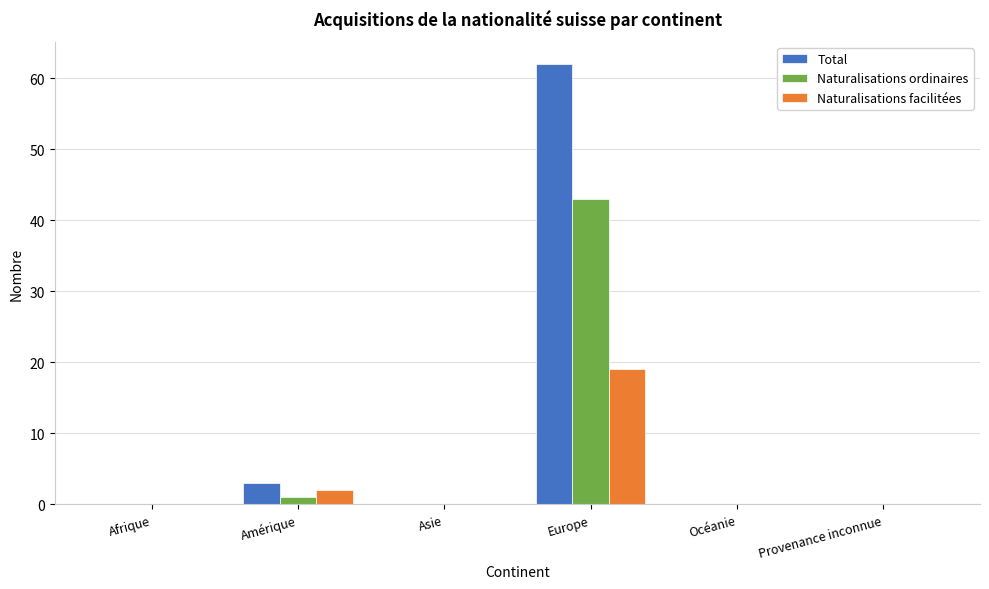

What is the greatest value displayed?

62